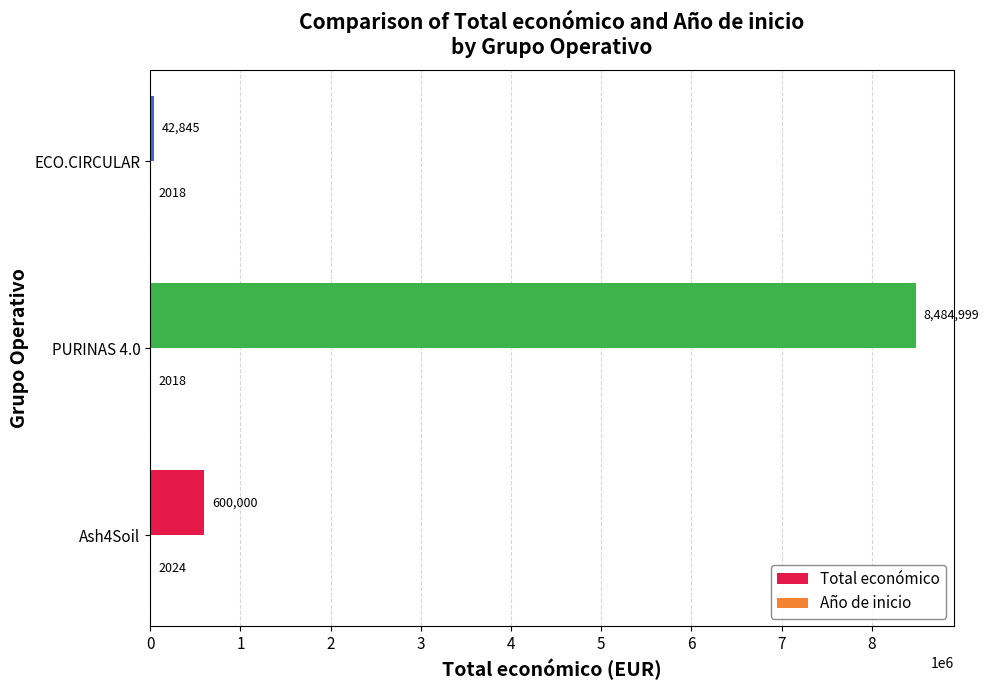

What is the sum of the Total económico values at PURINAS 4.0 and Ash4Soil?

9084999